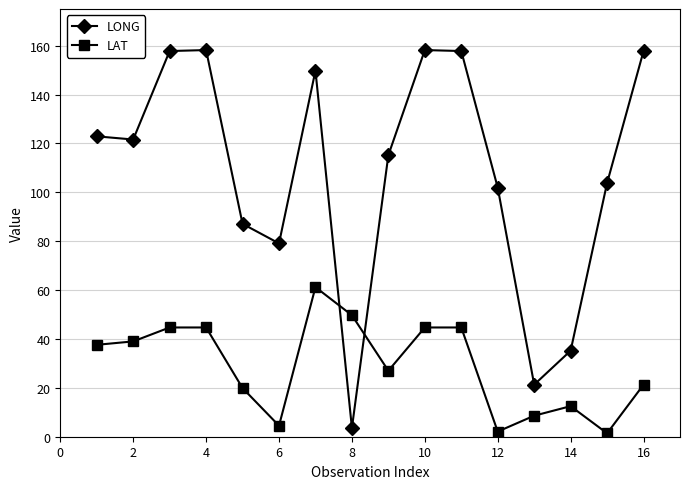

Which series has the largest total across all categories?

LONG